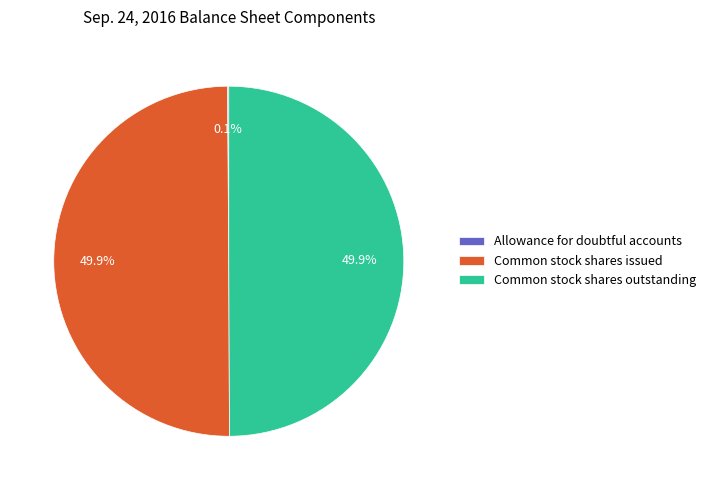

Combined, do Common stock shares outstanding and Common stock shares issued account for over 50%?

Yes